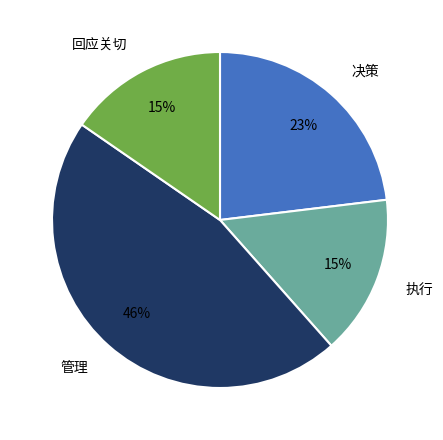

The 回应关切 slice represents 15% of the pie. True or false?

True